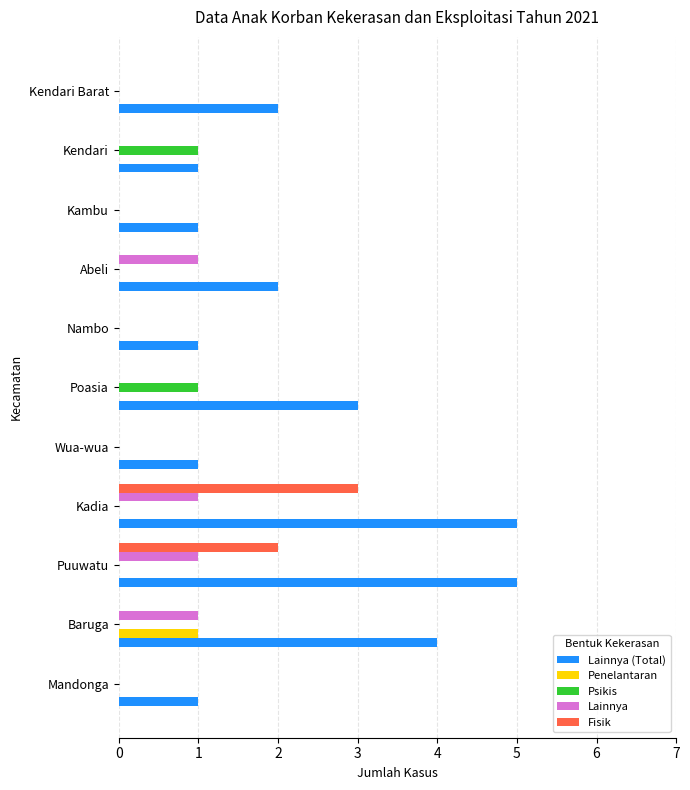

Count the number of categories in the chart.

11